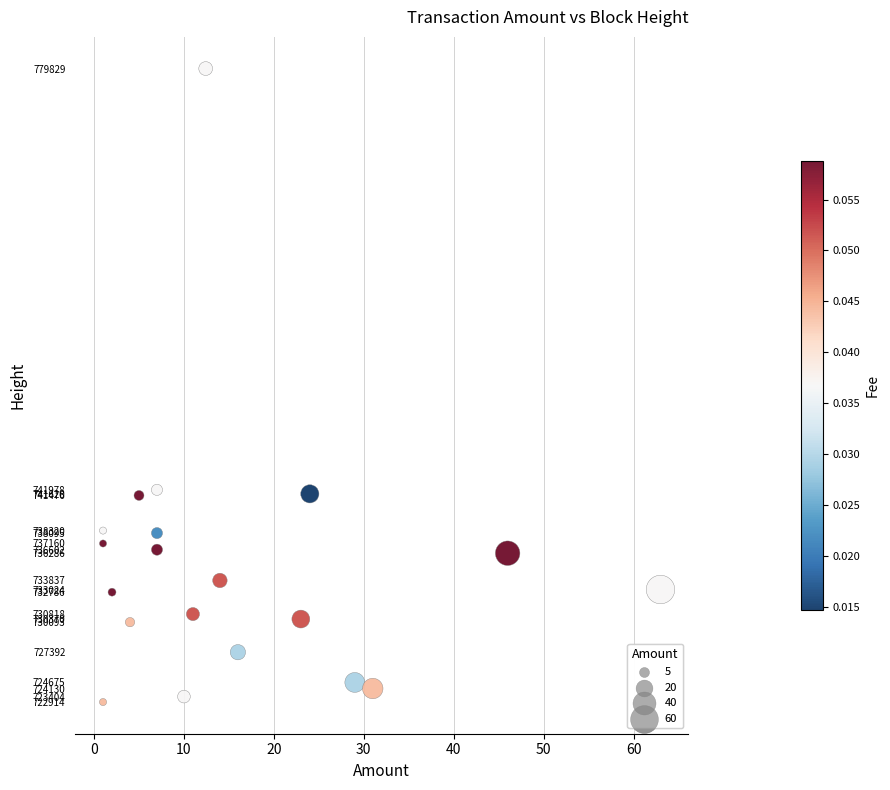

What is the range of Y values (max minus min)?

56915